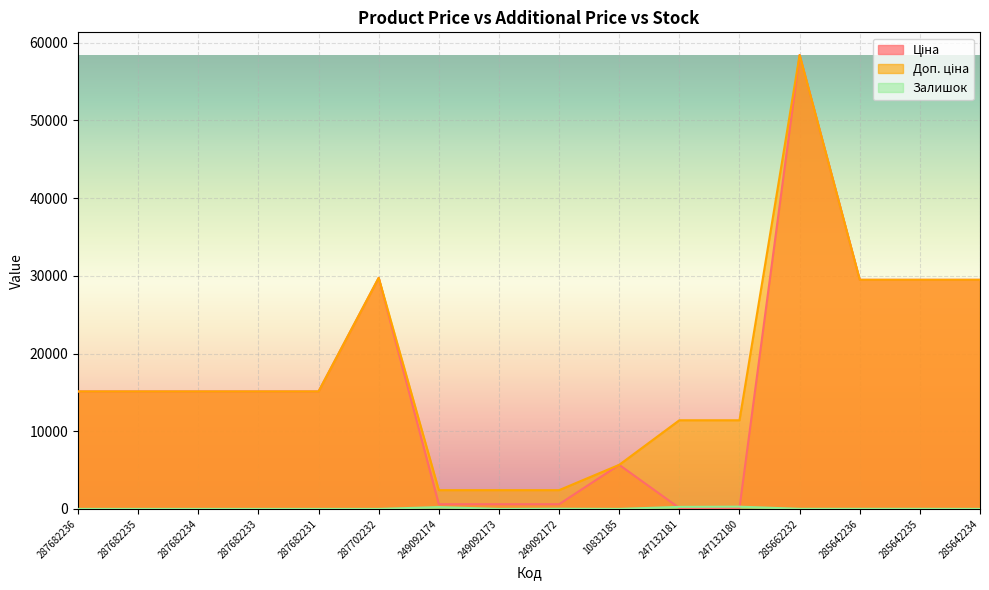

The Ціна series shows 15120.0 at 287682234. True or false?

True